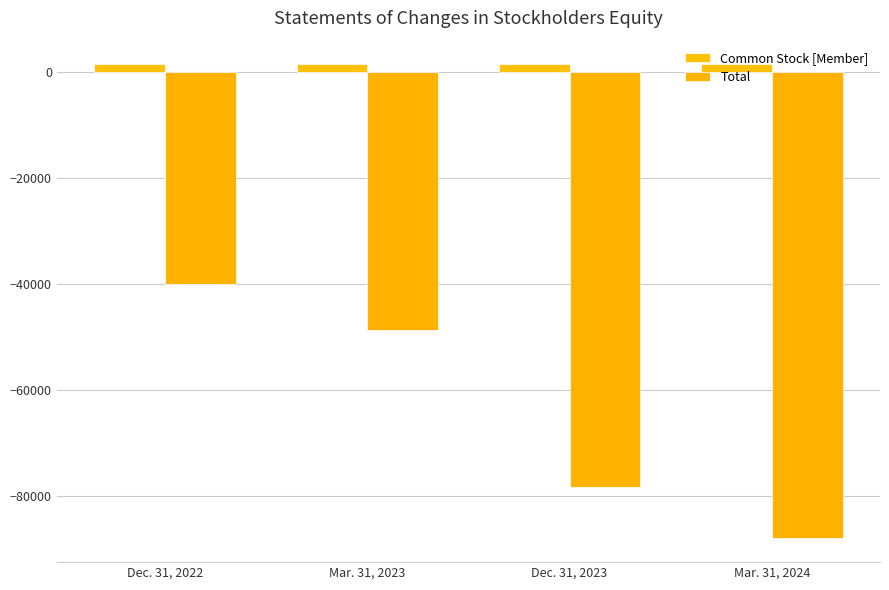

Reading left to right, what are all the values shown in this chart?

Common Stock [Member]: 1354	1354	1354	1354
Total: -40127	-48764	-78414	-88070